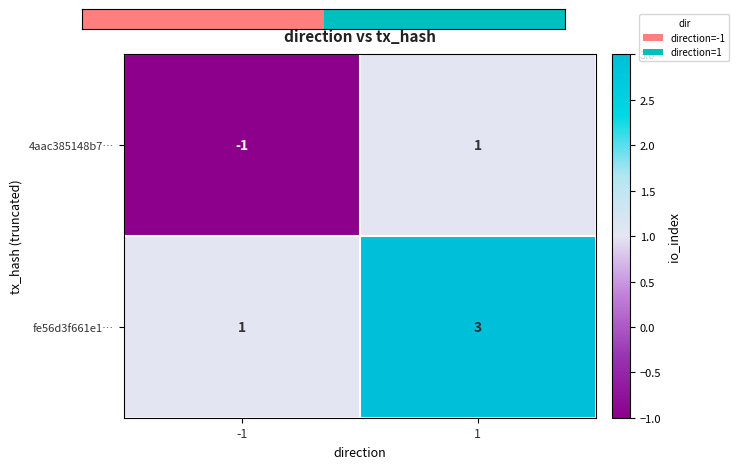

What is the minimum value shown in the chart?

-1